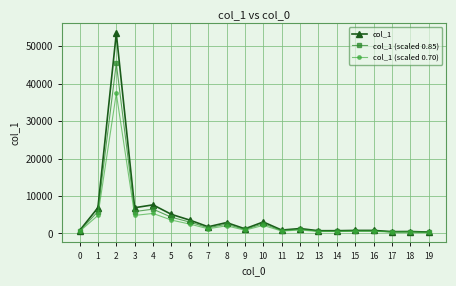

What is the highest value of the col_1 series?

53460.0